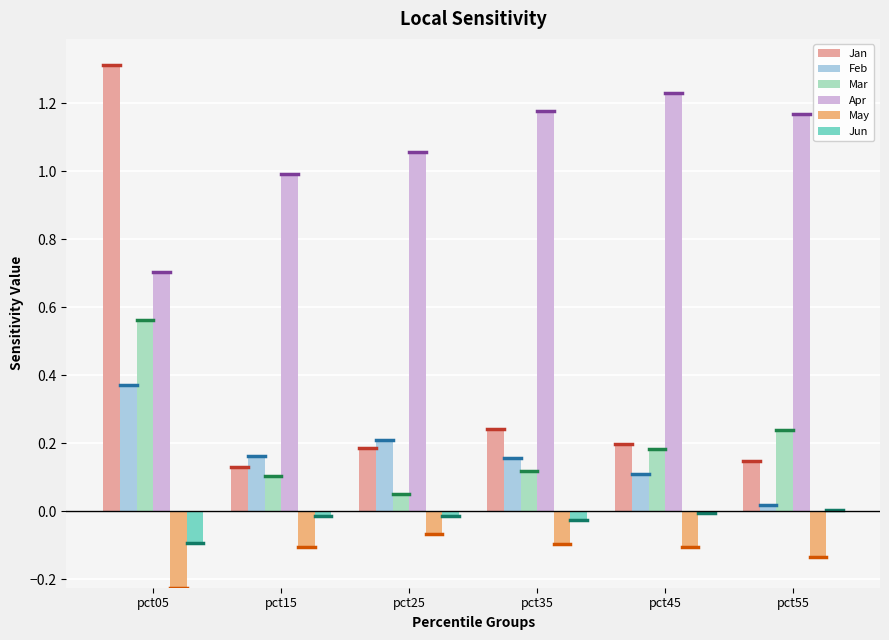

List the labels in order of Apr value, largest first.

pct45, pct35, pct55, pct25, pct15, pct05